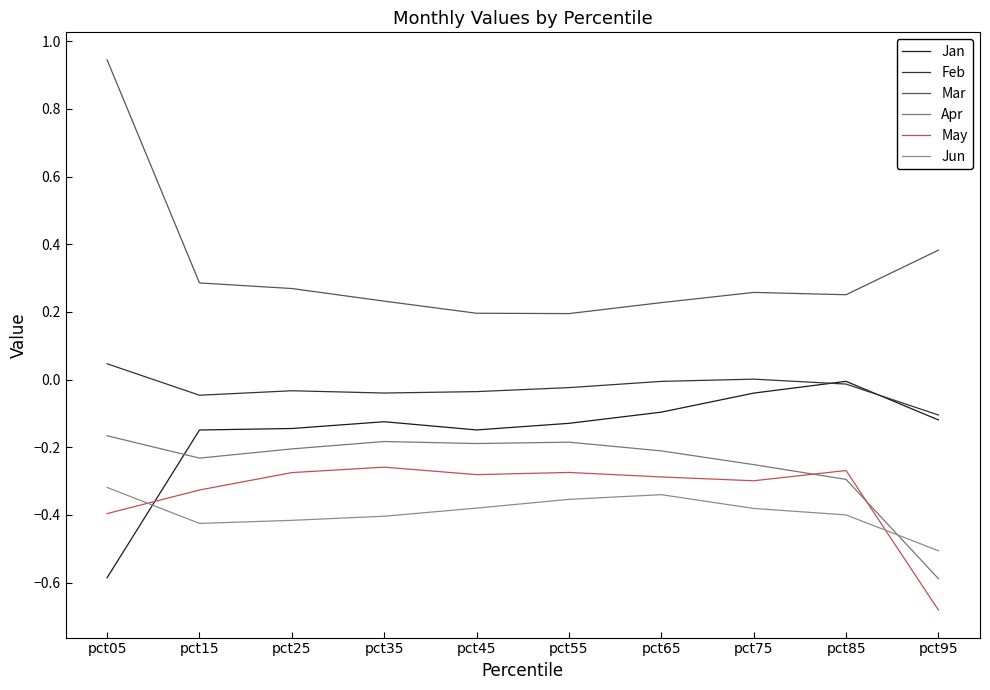

What is the spread (max minus min) of values at pct25?

0.7